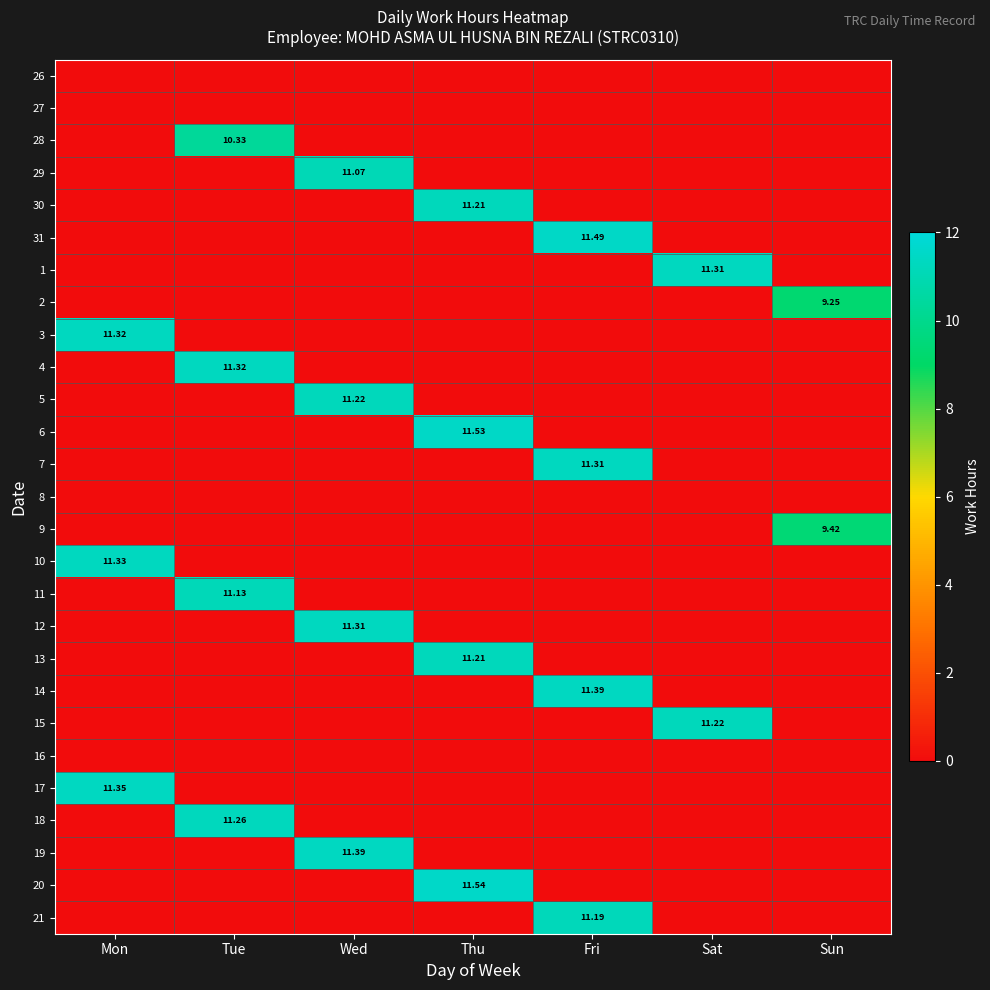

Between Sat and Fri, which is larger?

Sat